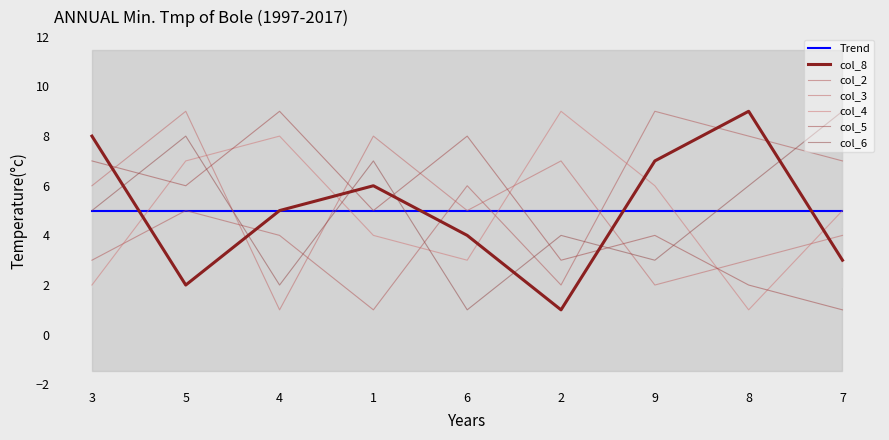

At which category does col_4 reach its first local peak?

4